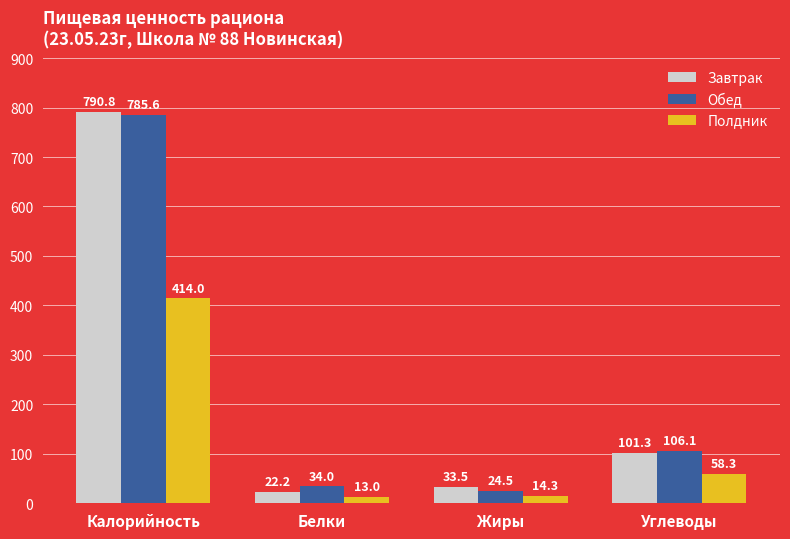

What is the label of the 4th bar from the right?

Калорийность